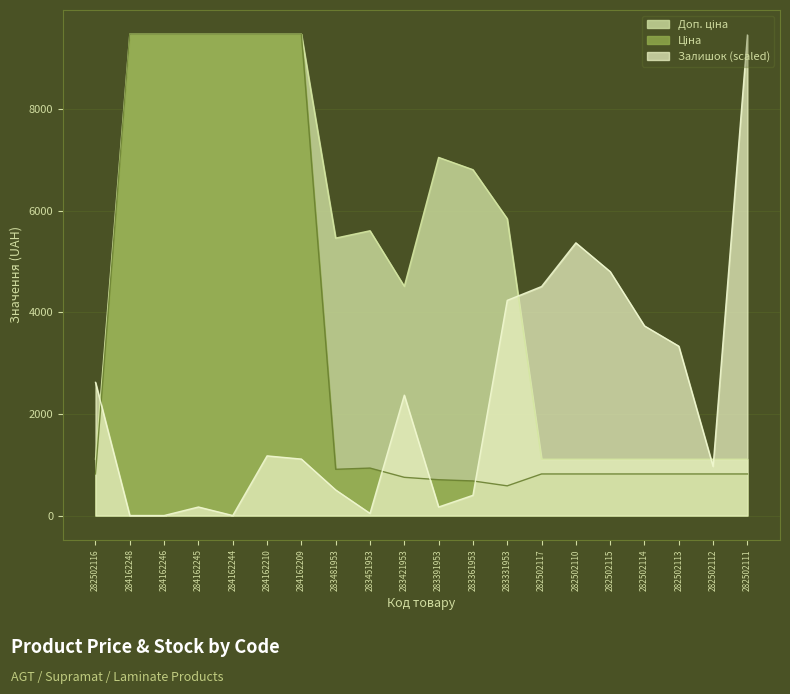

What is the greatest value displayed?

9480.1